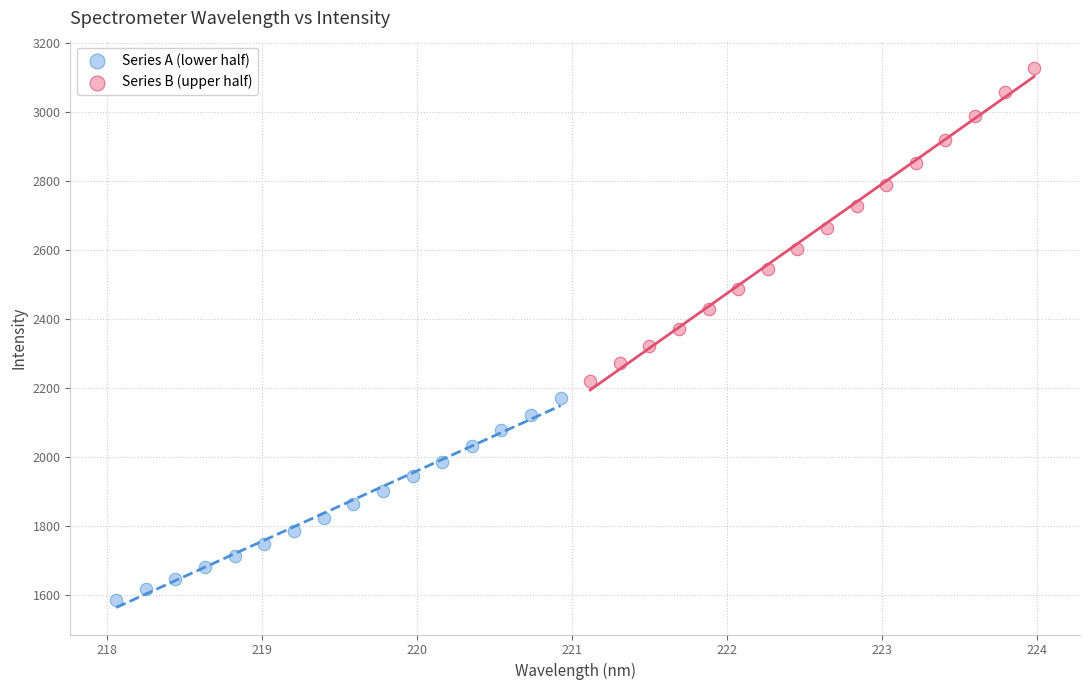

Which series has the largest Y range (max minus min)?

Series B (upper half)